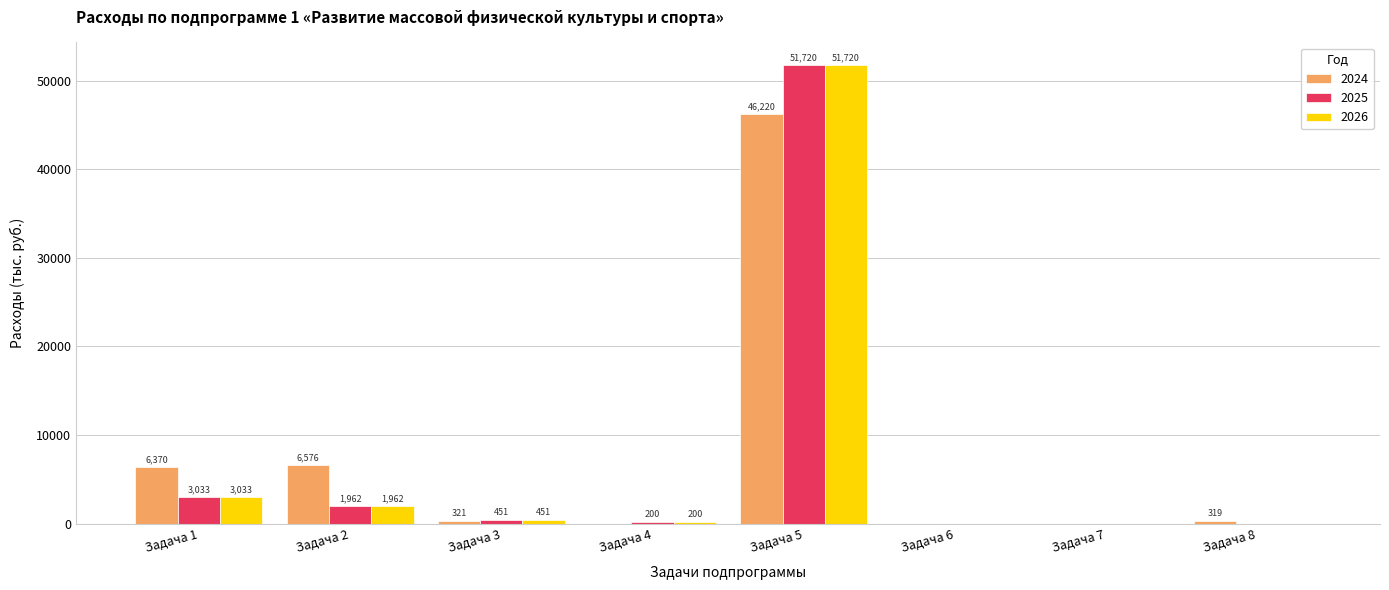

Which series has the largest total across all categories?

2024